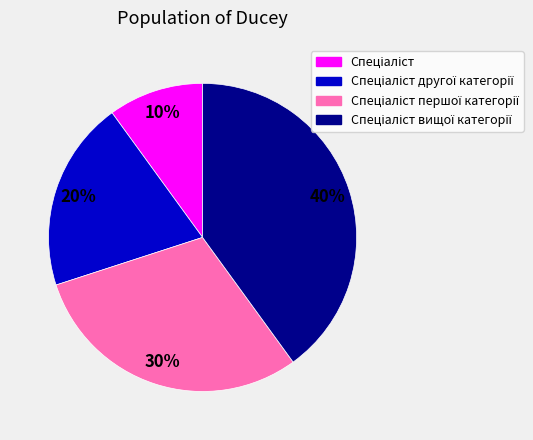

Is there any slice that represents more than half of the pie?

No